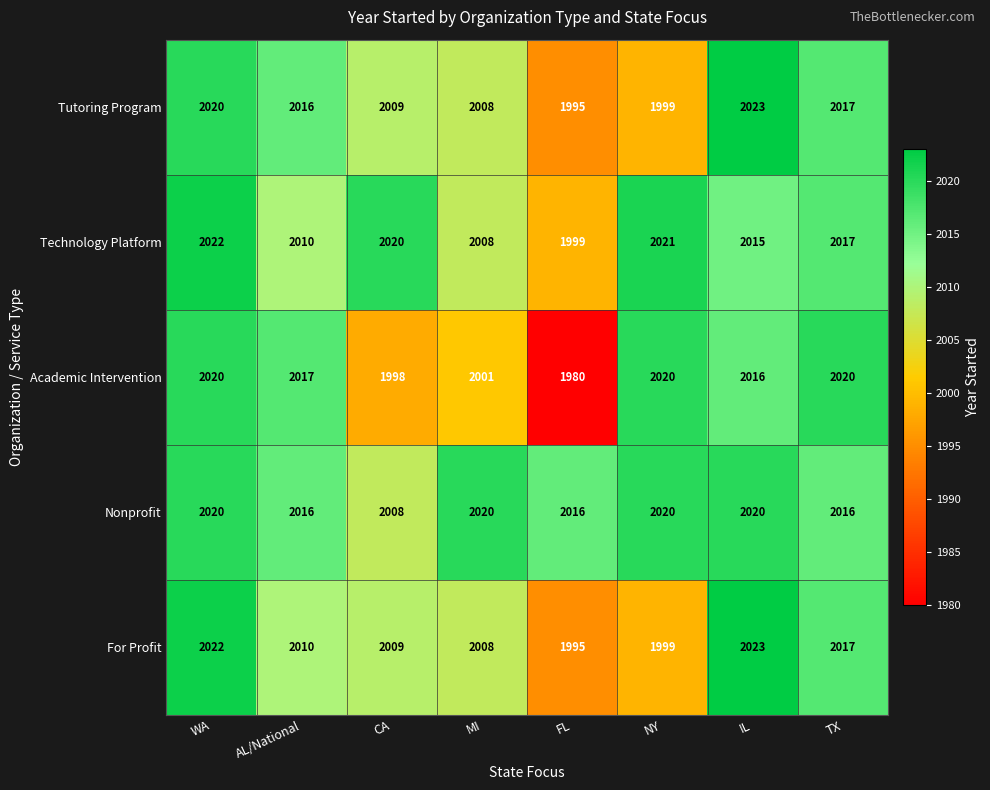

True or false: Tutoring Program has a value of 3453 at CA.

False